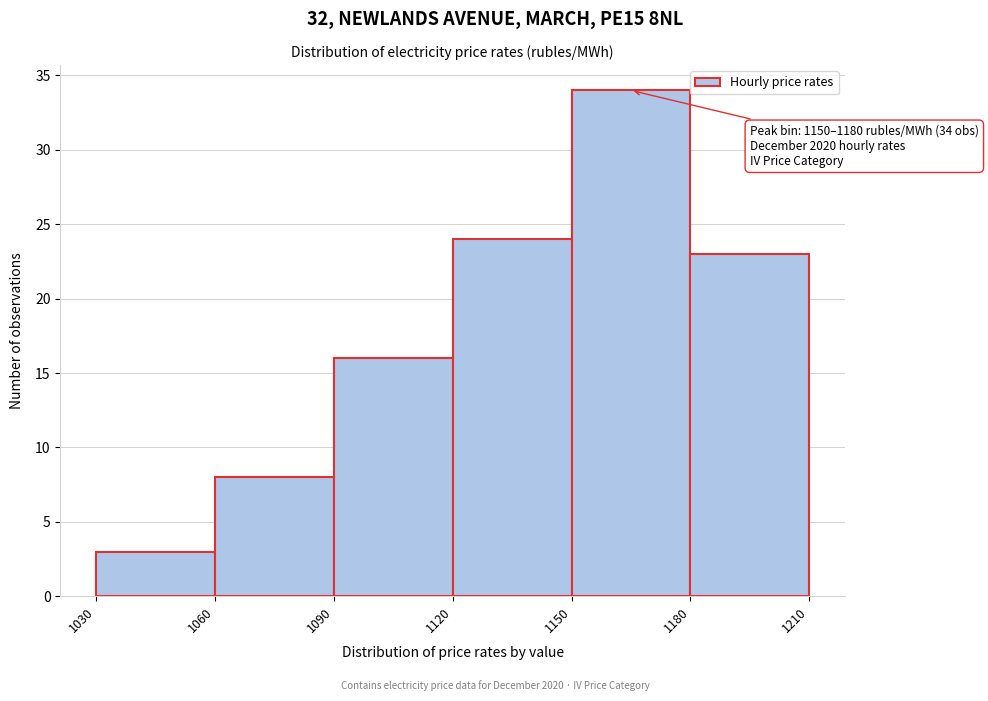

Over which range of the x-axis is the bar tallest?

1150 to 1180